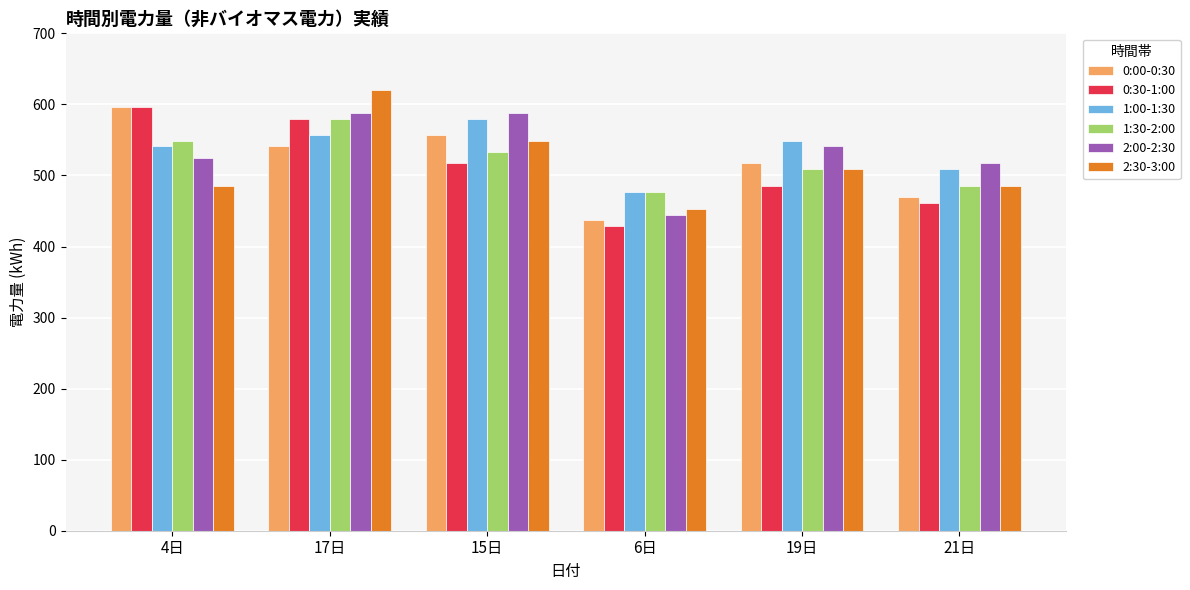

How many distinct data groups are displayed?

6